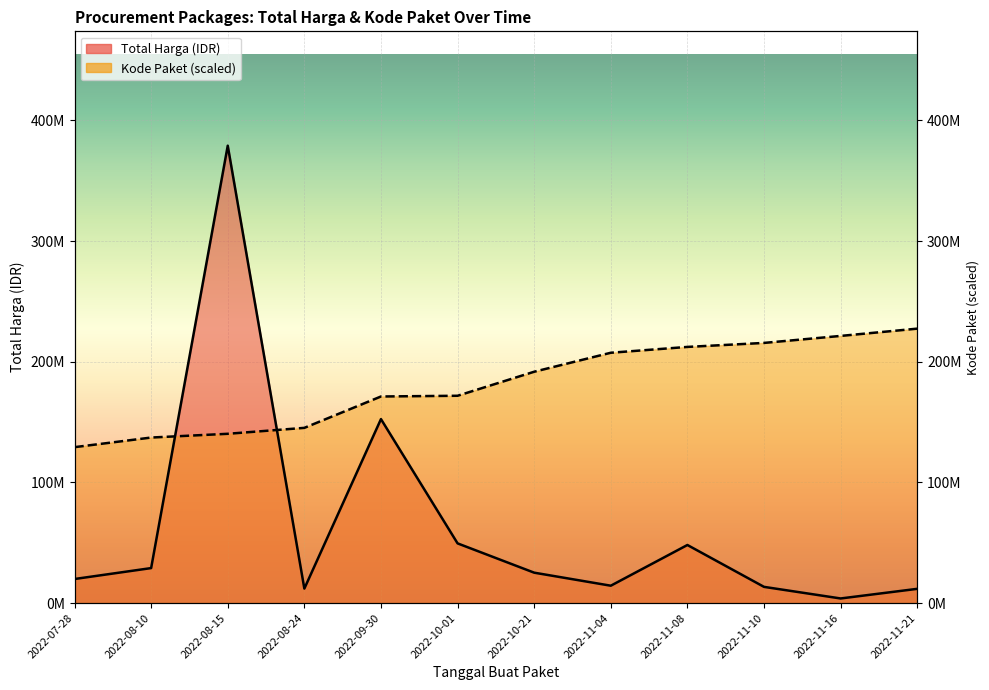

The value of Kode Paket at 2022-11-08 is 88332749.8. True or false?

False